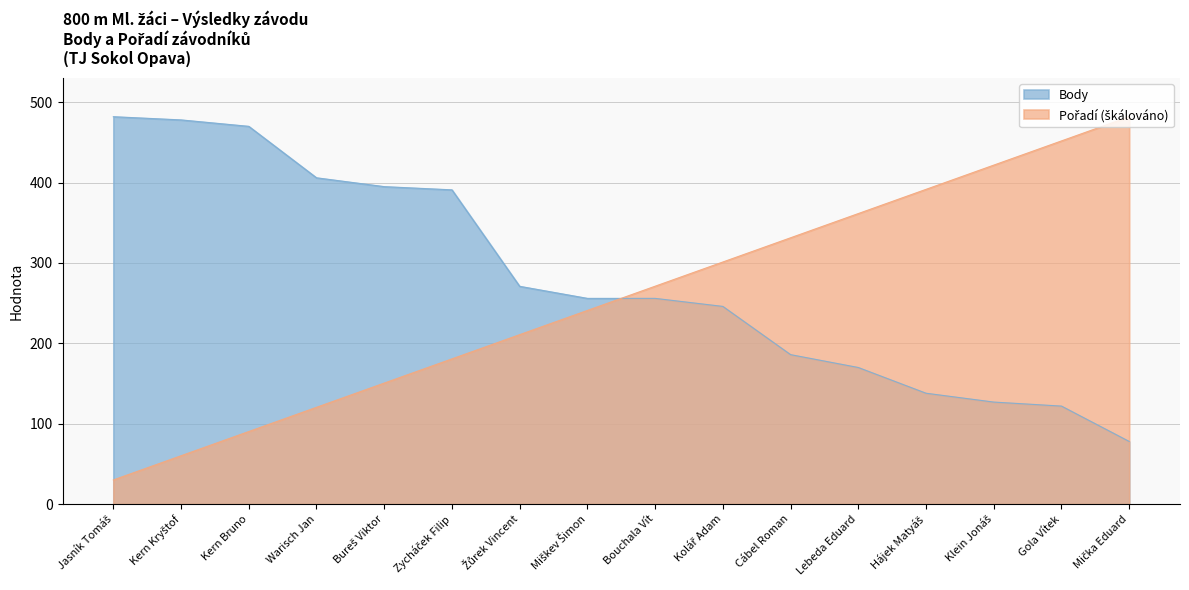

Where is Body nearest to the value 280?

Žůrek Vincent